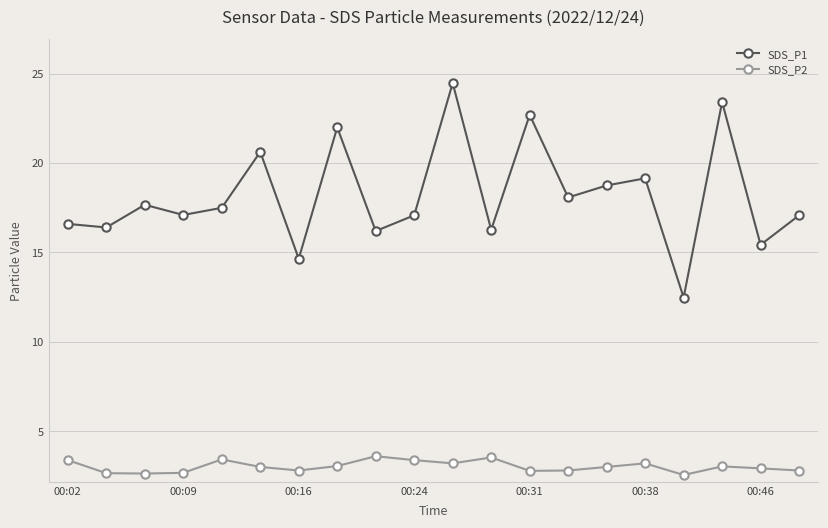

True or false: SDS_P1 and SDS_P2 intersect in this chart.

False